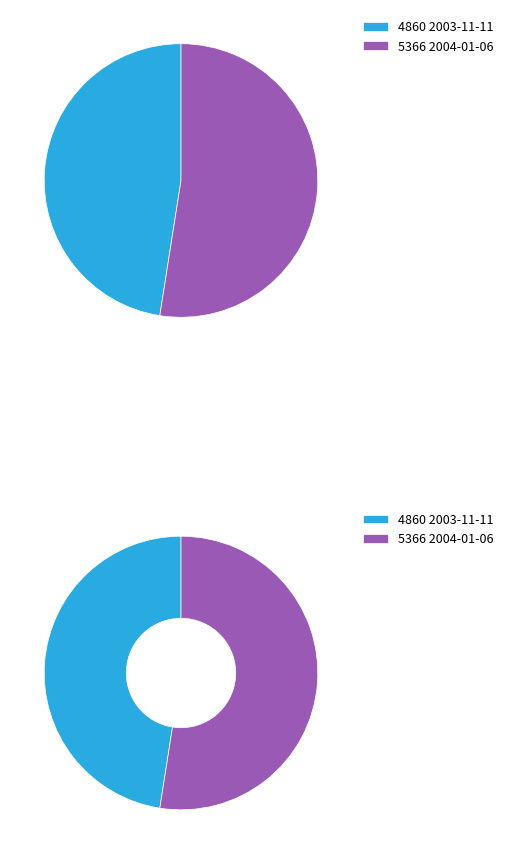

Does 2004-01-06 account for over 50% of the chart?

Yes